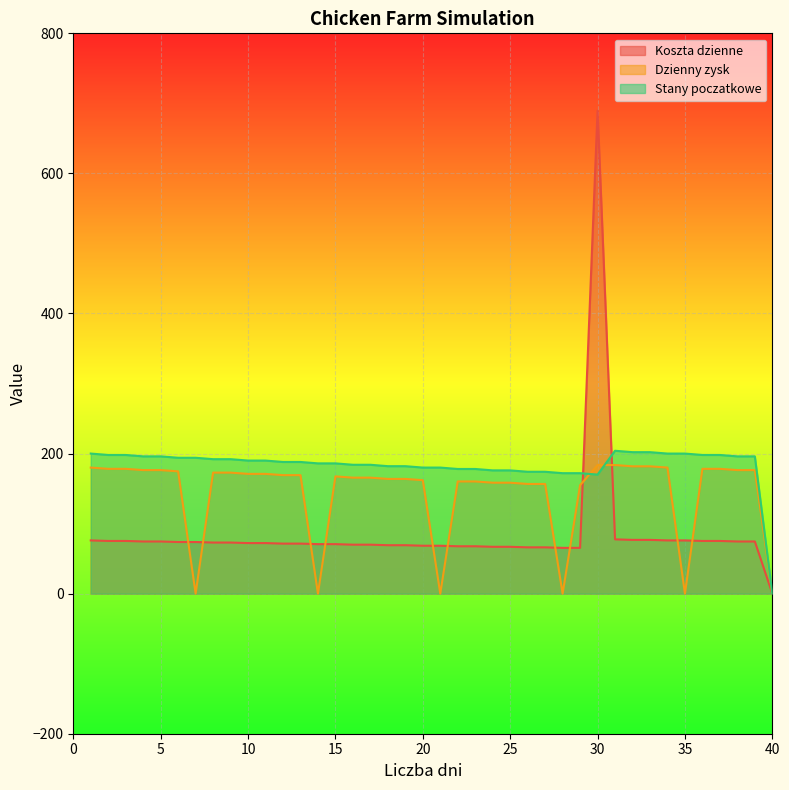

What are all the series names shown in the legend?

Koszta dzienne, Dzienny zysk, Stany poczatkowe